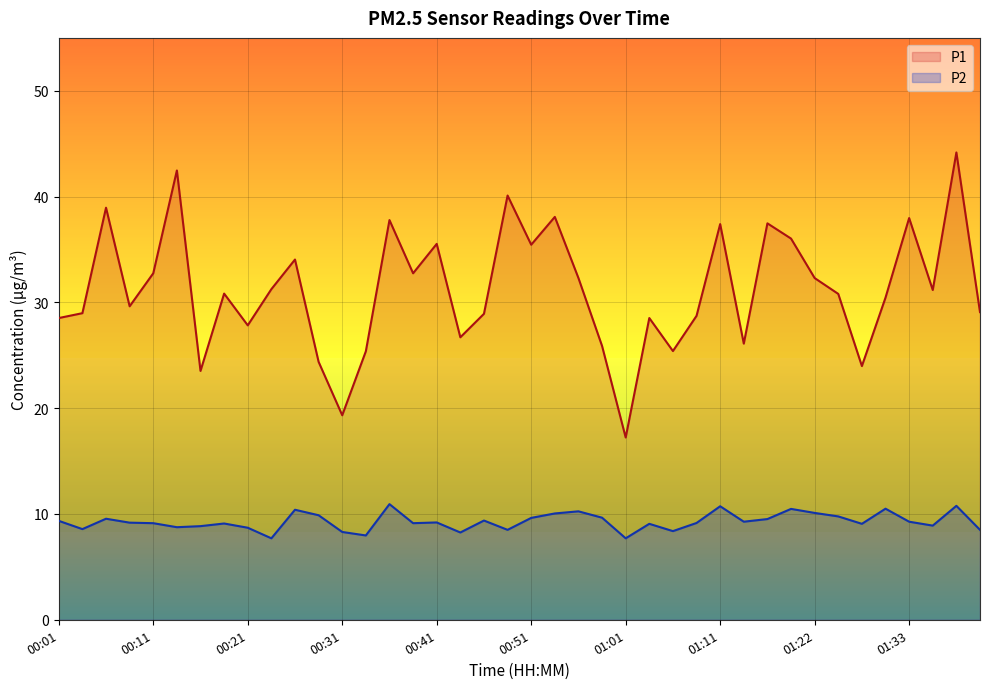

True or false: P1 and P2 intersect in this chart.

False